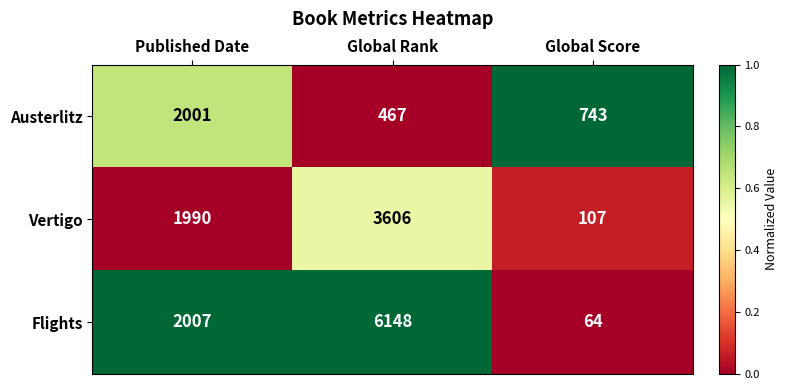

How many distinct data groups are displayed?

3